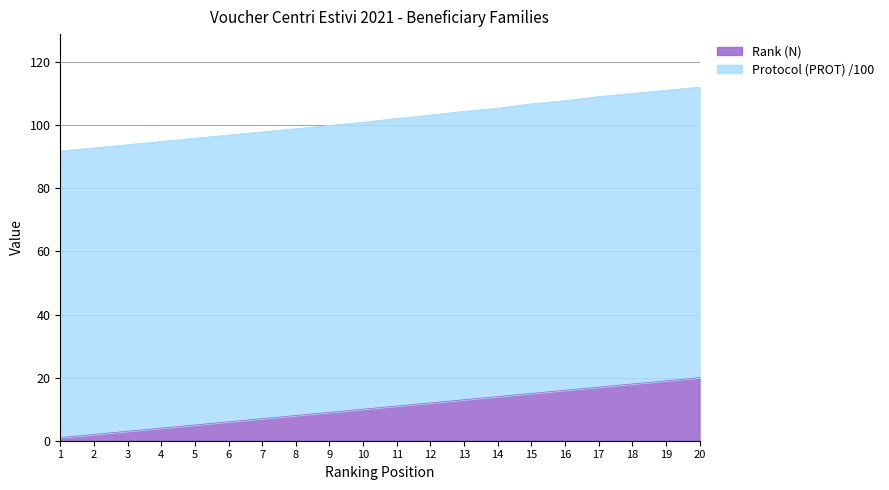

Is it true that Rank (N) equals 15.0 at 15?

True